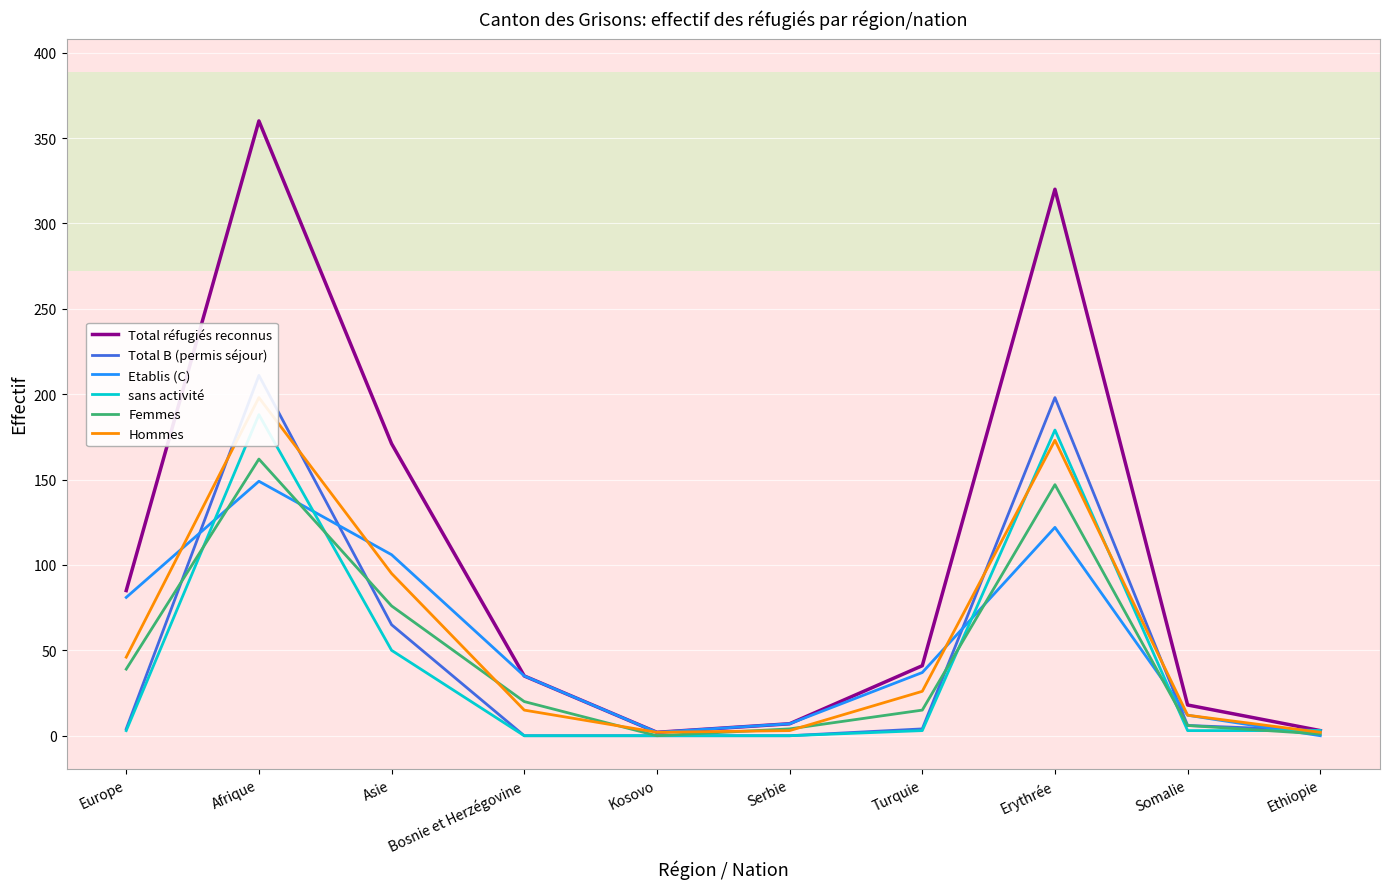

Reading left to right, what are all the values shown in this chart?

Total réfugiés reconnus: Europe=85	Afrique=360	Asie=171	Bosnie et Herzégovine=35	Kosovo=2	Serbie=7	Turquie=41	Erythrée=320	Somalie=18	Ethiopie=3
Total B (permis séjour): Europe=4	Afrique=211	Asie=65	Bosnie et Herzégovine=0	Kosovo=0	Serbie=0	Turquie=4	Erythrée=198	Somalie=6	Ethiopie=3
Etablis (C): Europe=81	Afrique=149	Asie=106	Bosnie et Herzégovine=35	Kosovo=2	Serbie=7	Turquie=37	Erythrée=122	Somalie=12	Ethiopie=0
sans activité: Europe=3	Afrique=188	Asie=50	Bosnie et Herzégovine=0	Kosovo=0	Serbie=0	Turquie=3	Erythrée=179	Somalie=3	Ethiopie=3
Femmes: Europe=39	Afrique=162	Asie=76	Bosnie et Herzégovine=20	Kosovo=0	Serbie=4	Turquie=15	Erythrée=147	Somalie=6	Ethiopie=1
Hommes: Europe=46	Afrique=198	Asie=95	Bosnie et Herzégovine=15	Kosovo=2	Serbie=3	Turquie=26	Erythrée=173	Somalie=12	Ethiopie=2